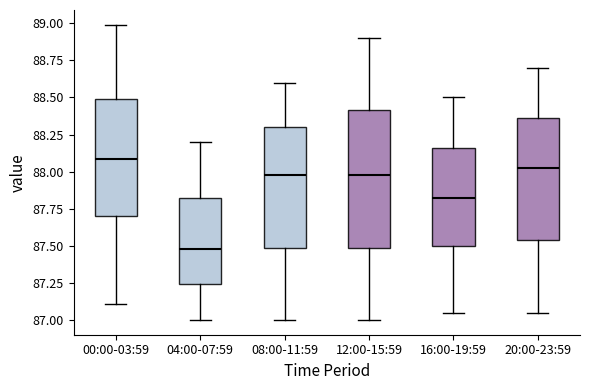

Reading left to right, transcribe this box plot: for each box, give where its median line is, the range the box spans, and where its two whiskers end, as read against the y-axis. The values are not printed on the chart, so give them approximately, as read against the axis.

00:00-03:59: median 88.10, box 87.70 to 88.50, whiskers 87.10 to 89.00
04:00-07:59: median 87.50, box 87.25 to 87.85, whiskers 87.00 to 88.20
08:00-11:59: median 88.00, box 87.50 to 88.30, whiskers 87.00 to 88.60
12:00-15:59: median 88.00, box 87.50 to 88.40, whiskers 87.00 to 88.90
16:00-19:59: median 87.85, box 87.50 to 88.15, whiskers 87.05 to 88.50
20:00-23:59: median 88.05, box 87.55 to 88.35, whiskers 87.05 to 88.70